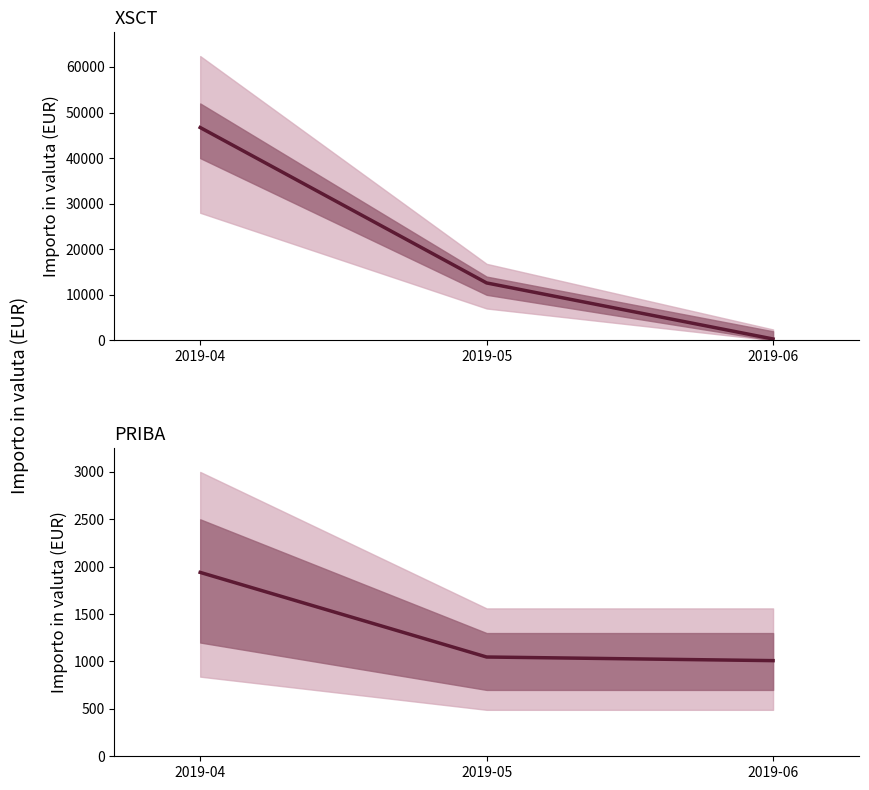

Rank the categories by PRIBA value from highest to lowest.

2019-04, 2019-05, 2019-06